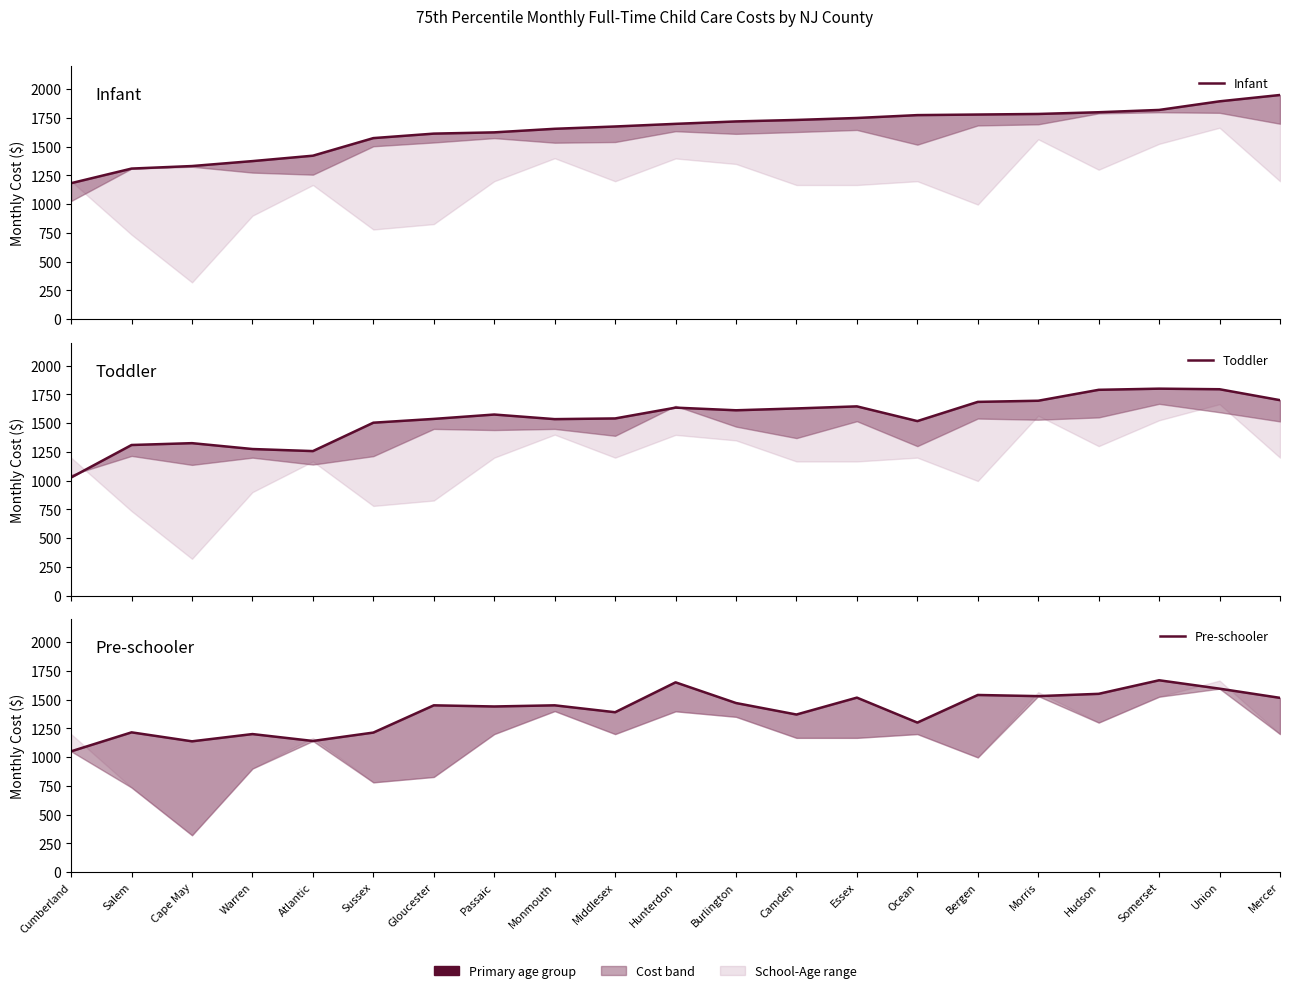

Is it true that Pre-schooler equals 2439 at Essex?

False